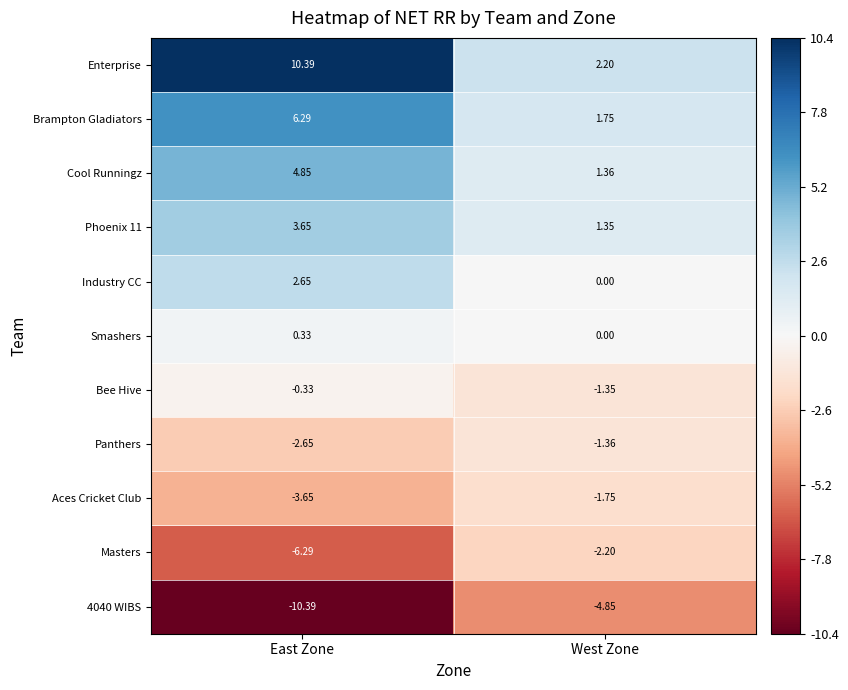

Which category has the highest value in the 4040 WIBS series?

West Zone